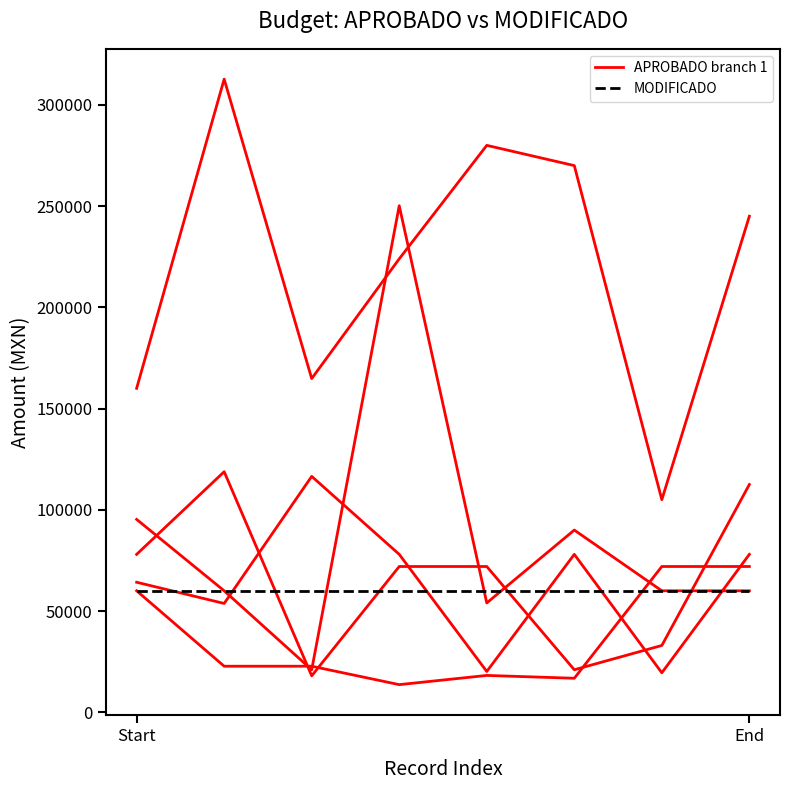

How many interior local peaks does the APROBADO series have?

10